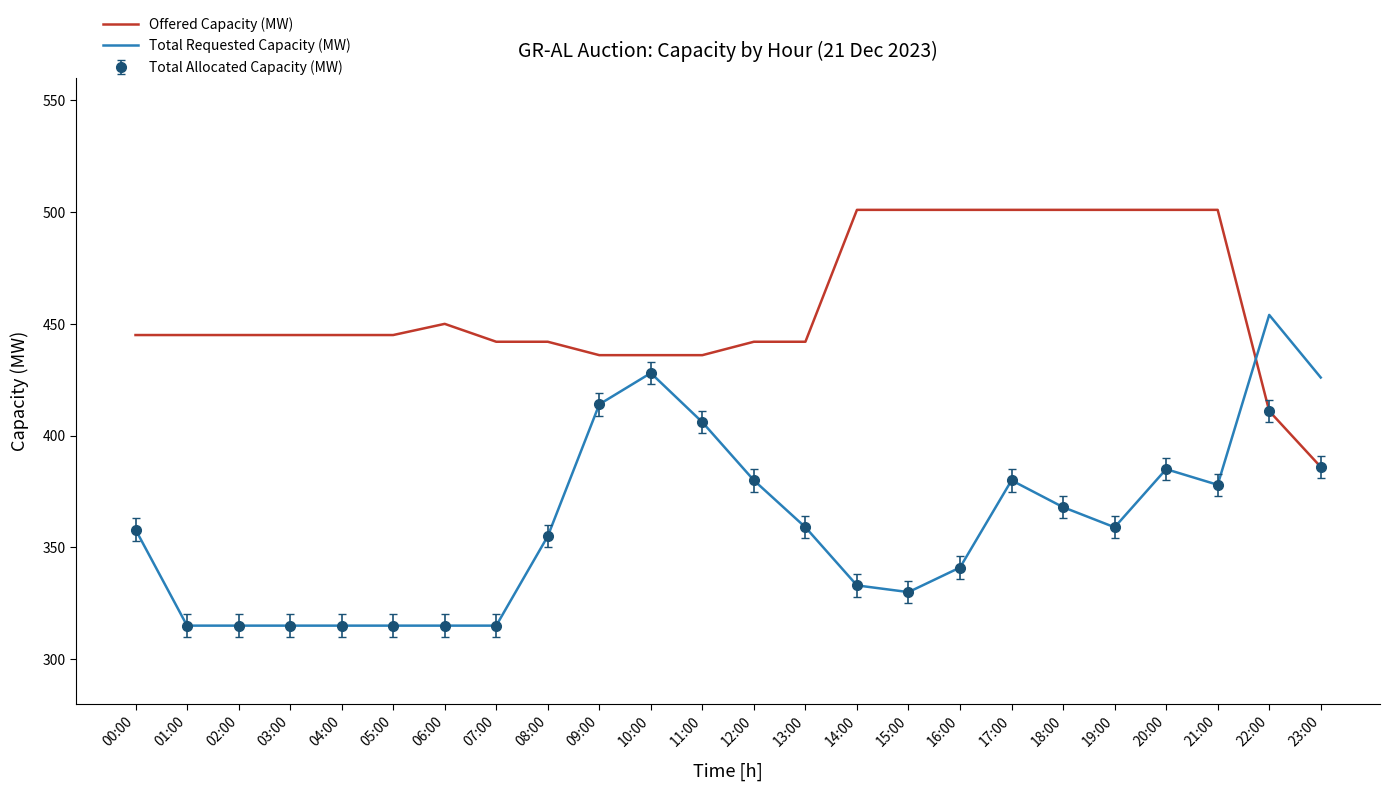

Is it true that Total Allocated Capacity (MW) equals 315 at 03:00?

True